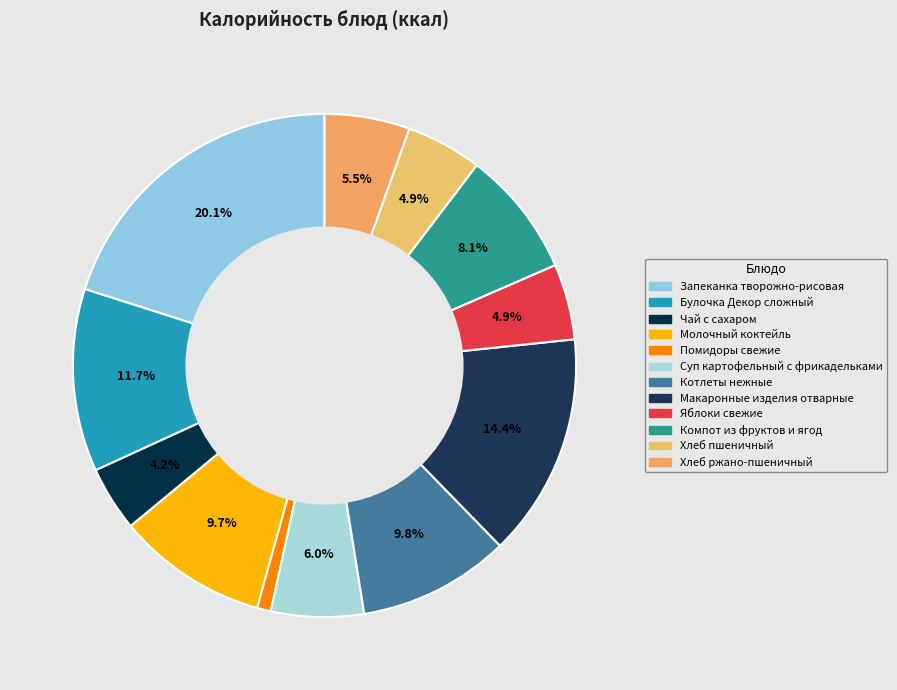

What percentage do Макаронные изделия отварные and Чай с сахаром together represent?

18.5%